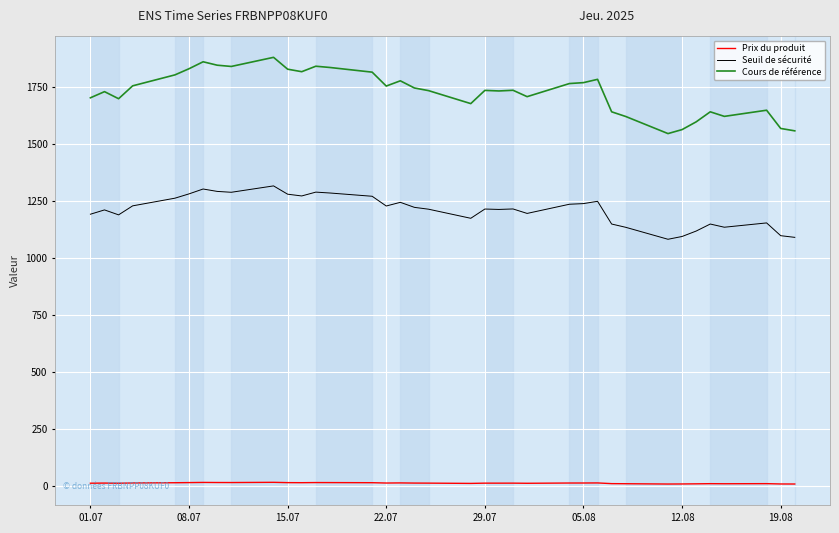

Which series has the widest spread of values?

Cours de référence